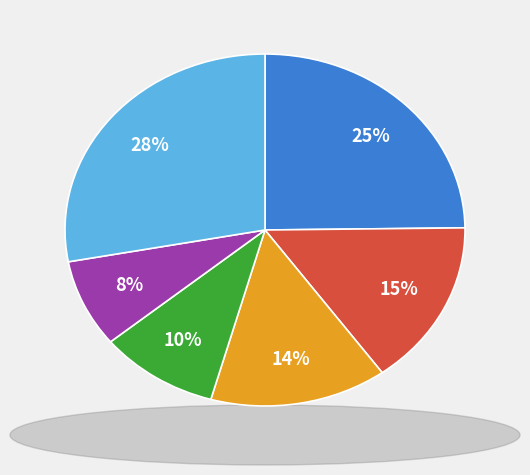

To the nearest percent, what is the average slice percentage?

17%